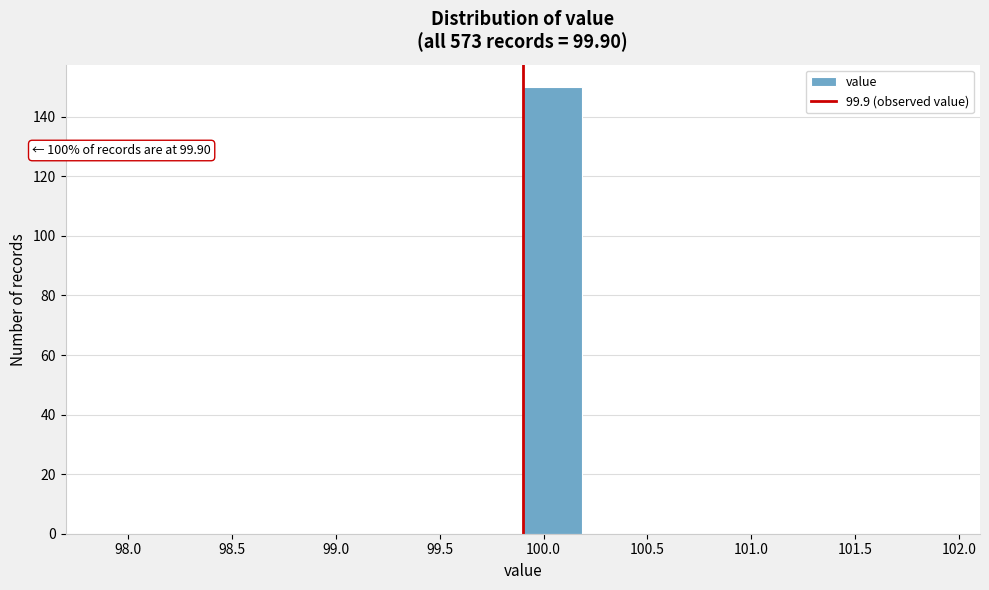

Over which range of the x-axis is the bar tallest?

99.90 to 100.20